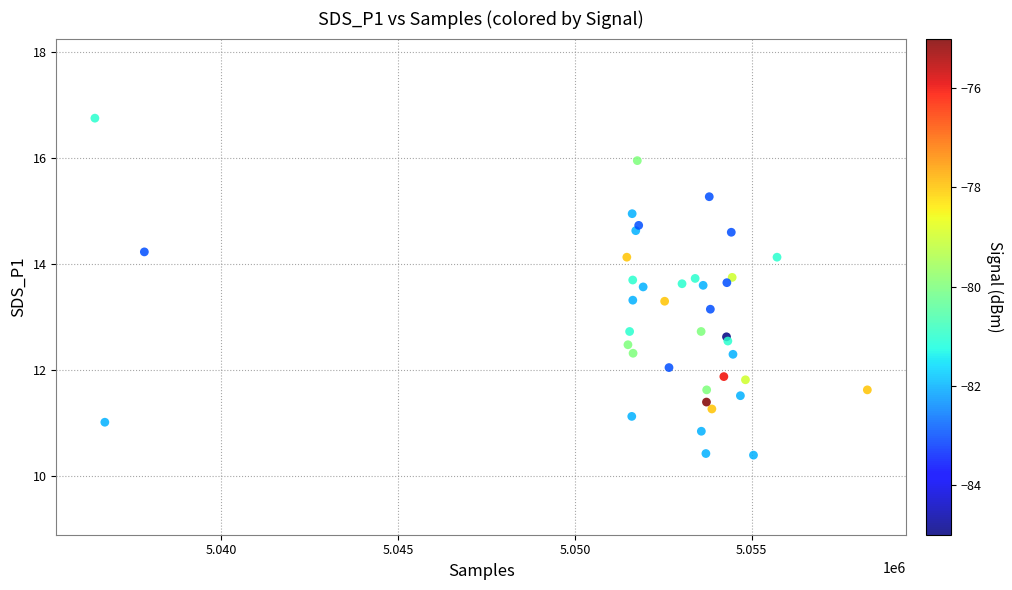

What Y value in the scatter plot is closest to 13?

13.2